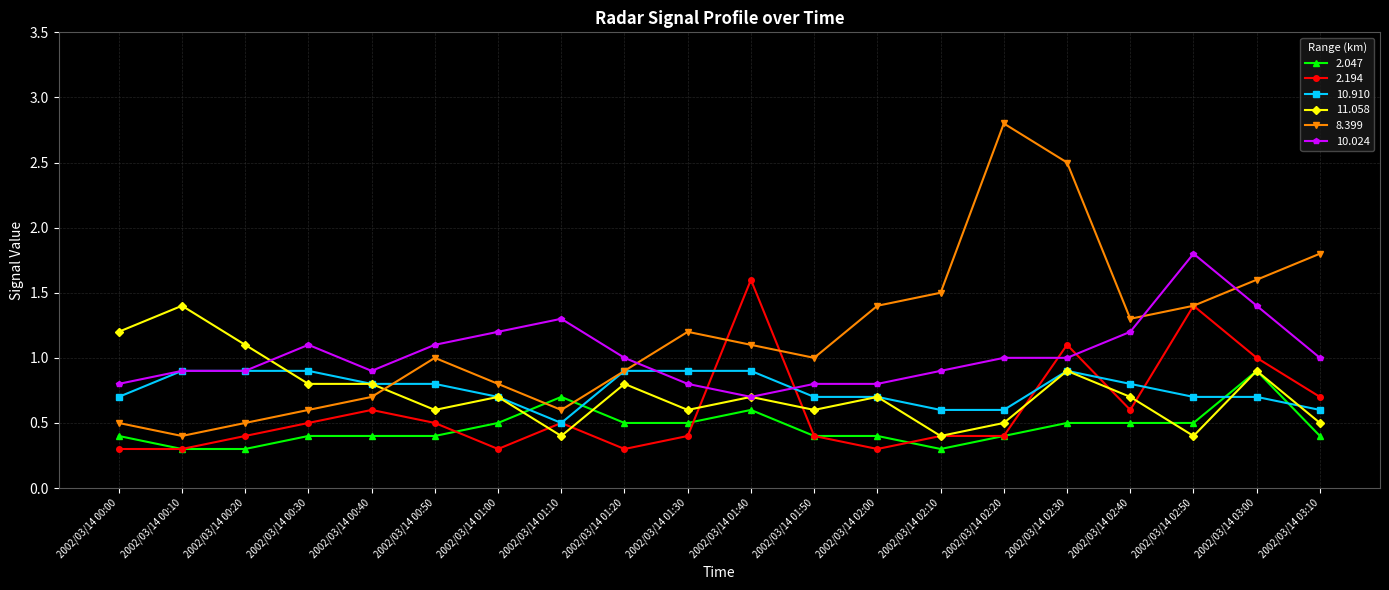

How many lines are shown in the chart?

6